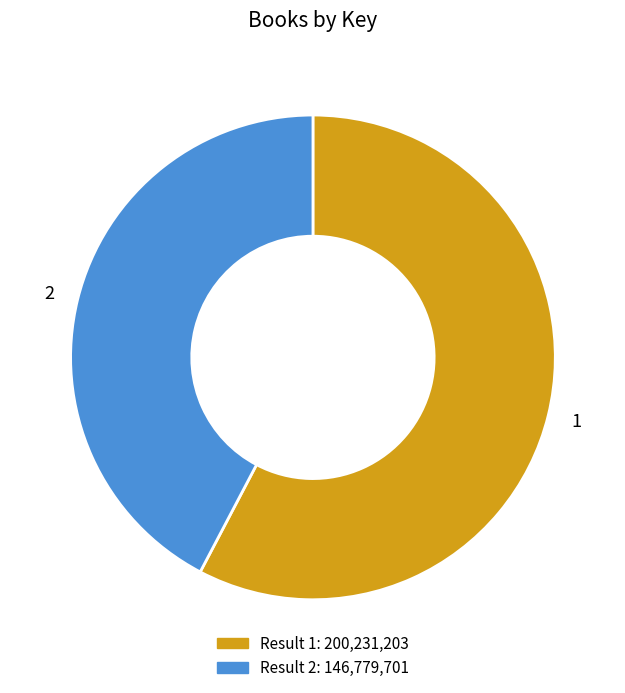

Is the sum of 1 and 2 greater than half?

Yes